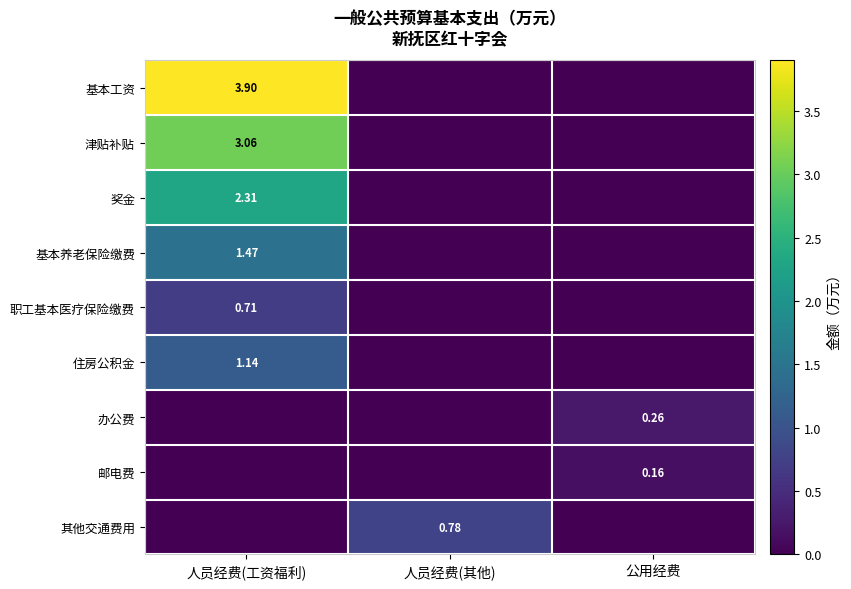

At how many categories does at least one series exceed 1?

1